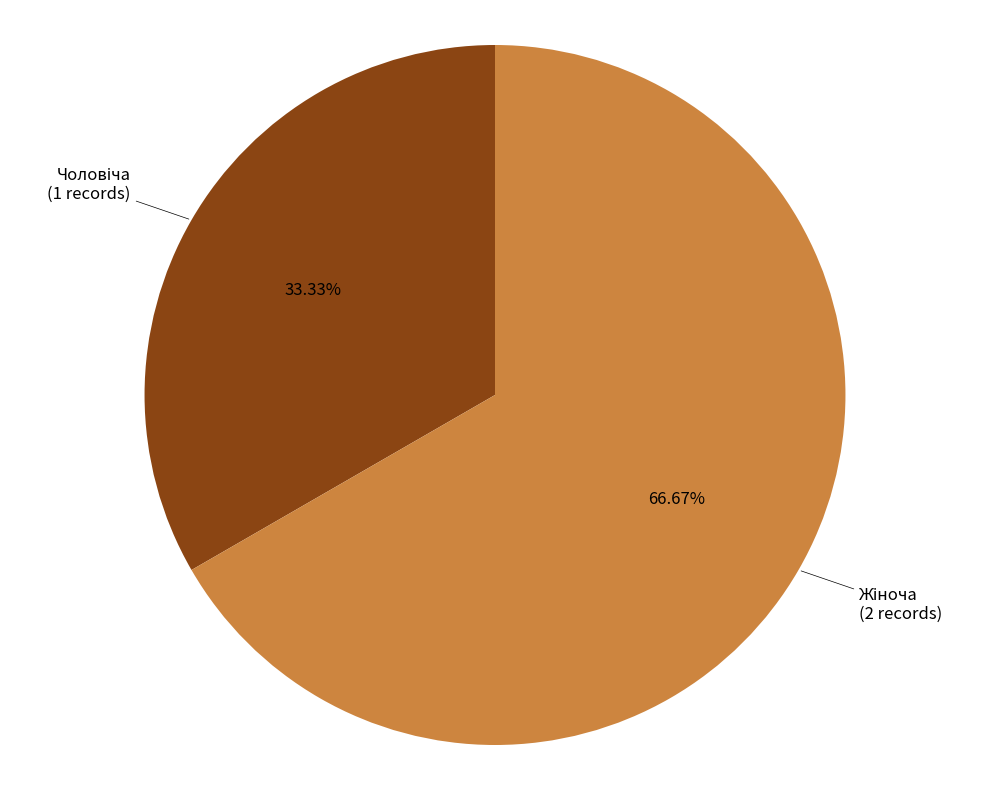

Is there a majority slice in this chart?

Yes